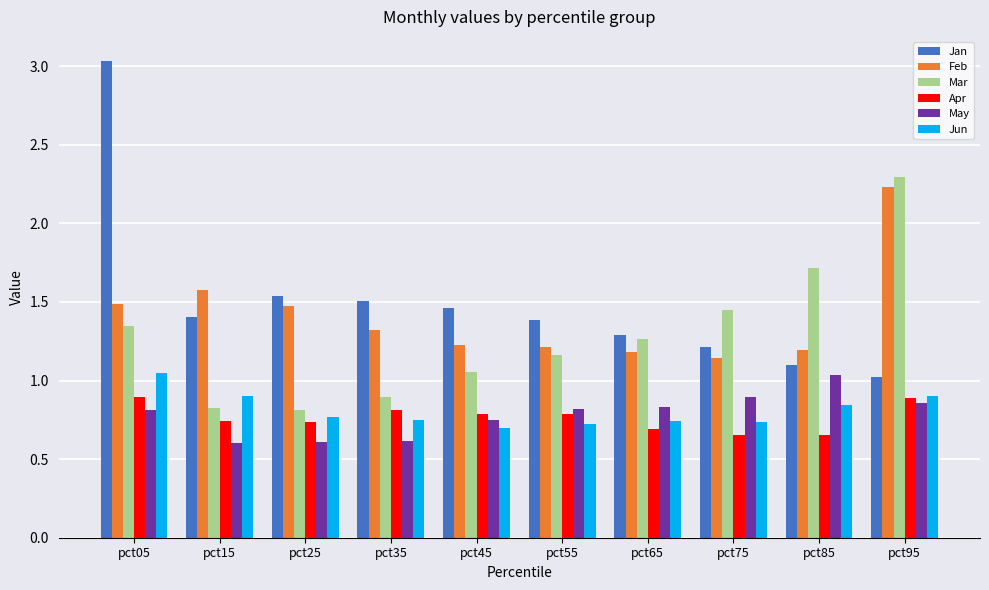

What value does the Mar series have at pct85?

1.7